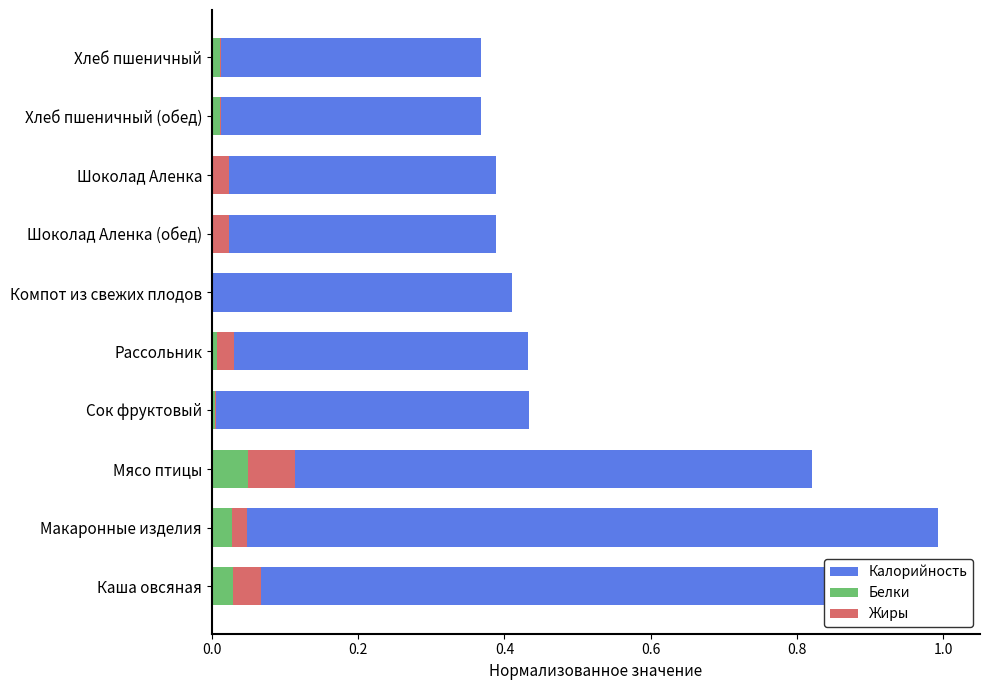

At how many categories does at least one series exceed 0?

10